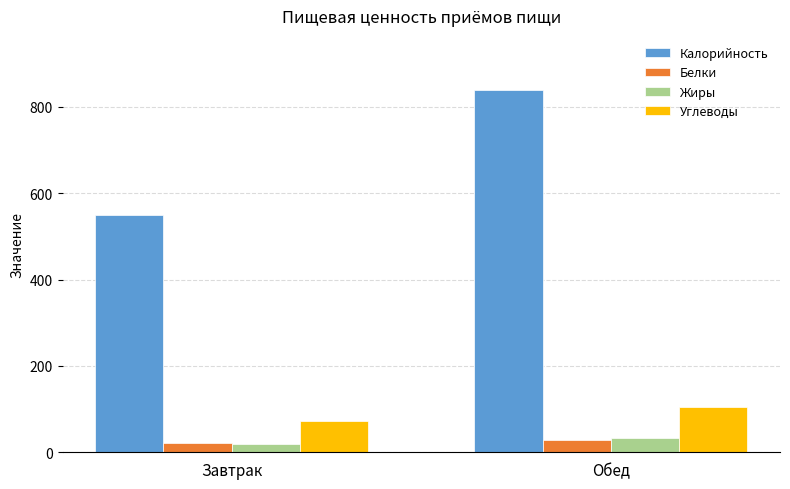

Reading left to right, list all the values displayed in this chart.

Калорийность: 548.7	838.4
Белки: 22.5	28.5
Жиры: 18.7	33.3
Углеводы: 72.3	105.9